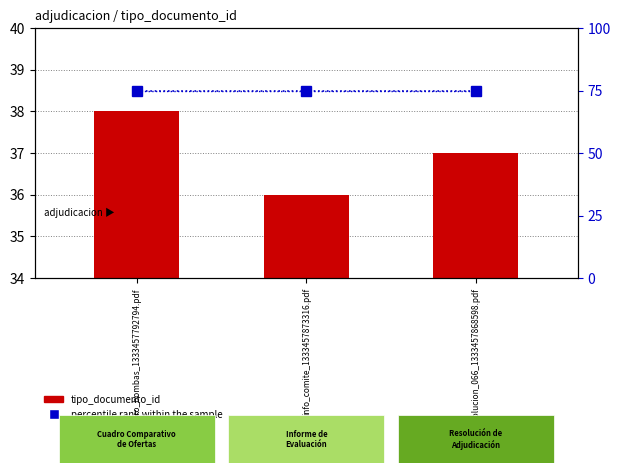

What is the difference between the maximum and minimum values in the tipo_documento_id series?

2